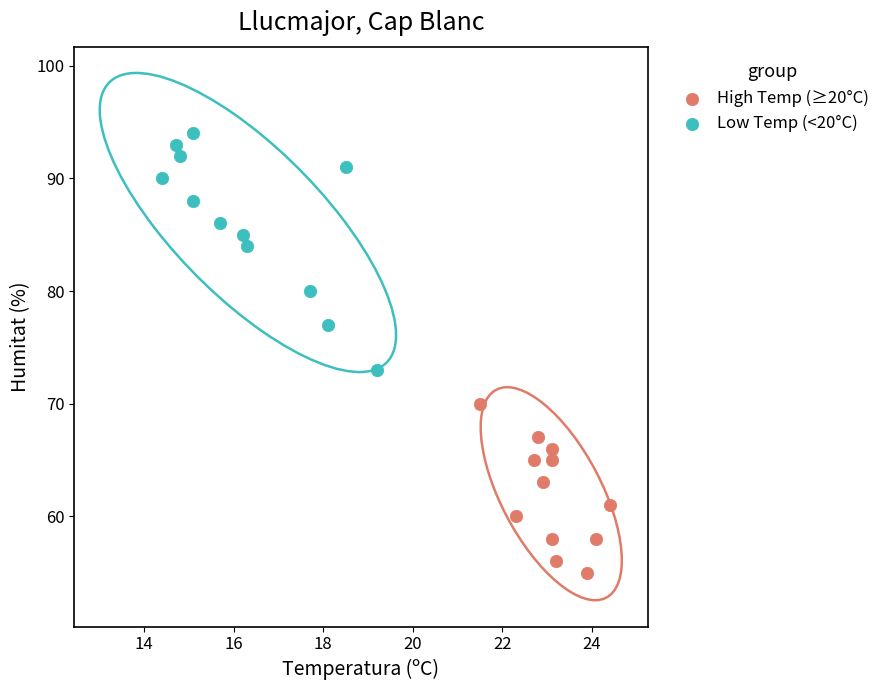

Which series has the widest spread of Y values?

Low Temp (<20°C)